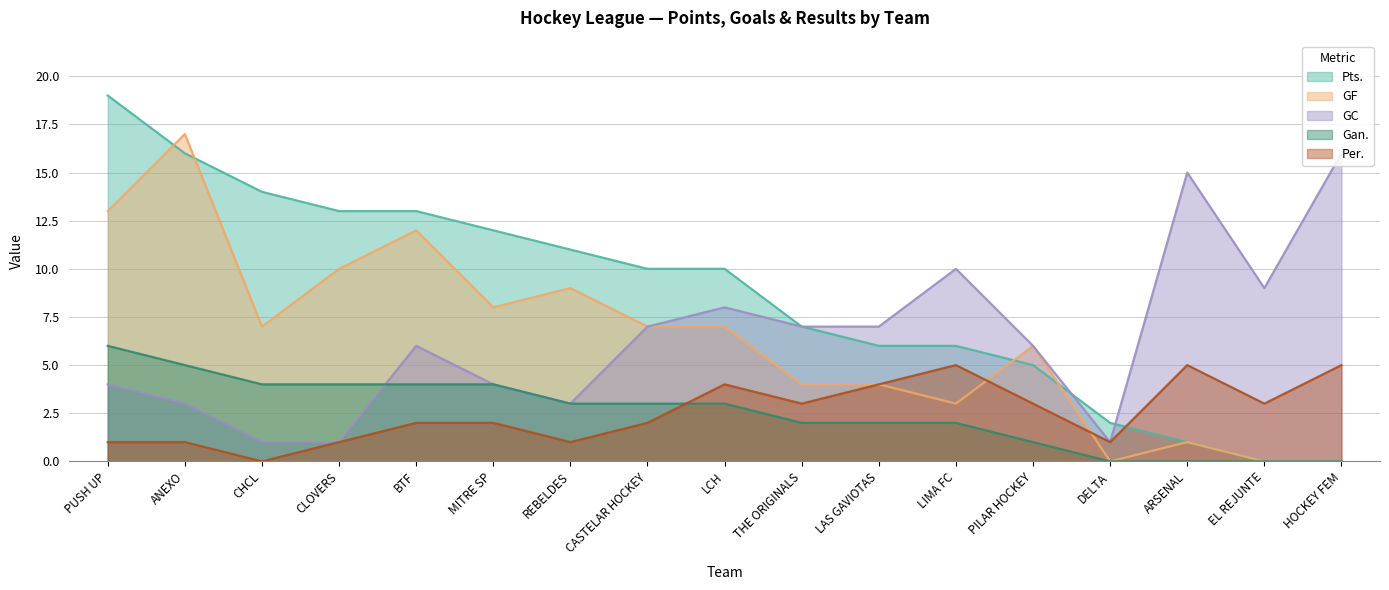

What is the spread (max minus min) of values at BTF?

11